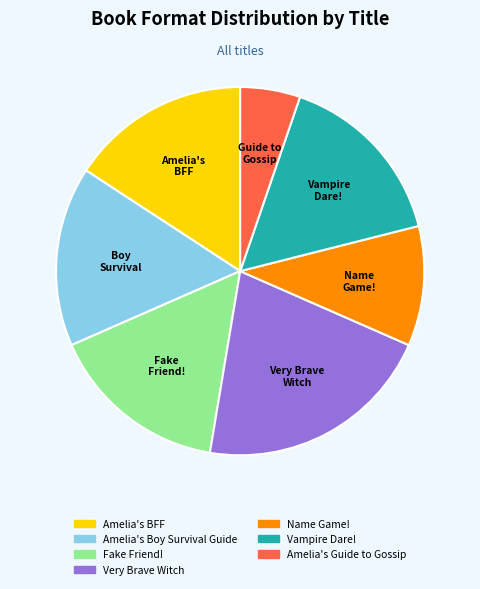

How many slices are in this pie chart?

7